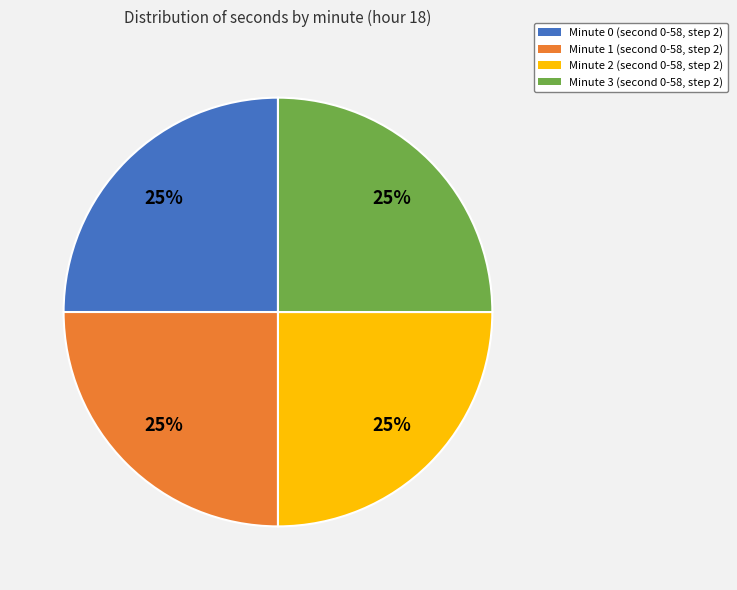

To the nearest percent, what percentage of the pie is Minute 2?

25%